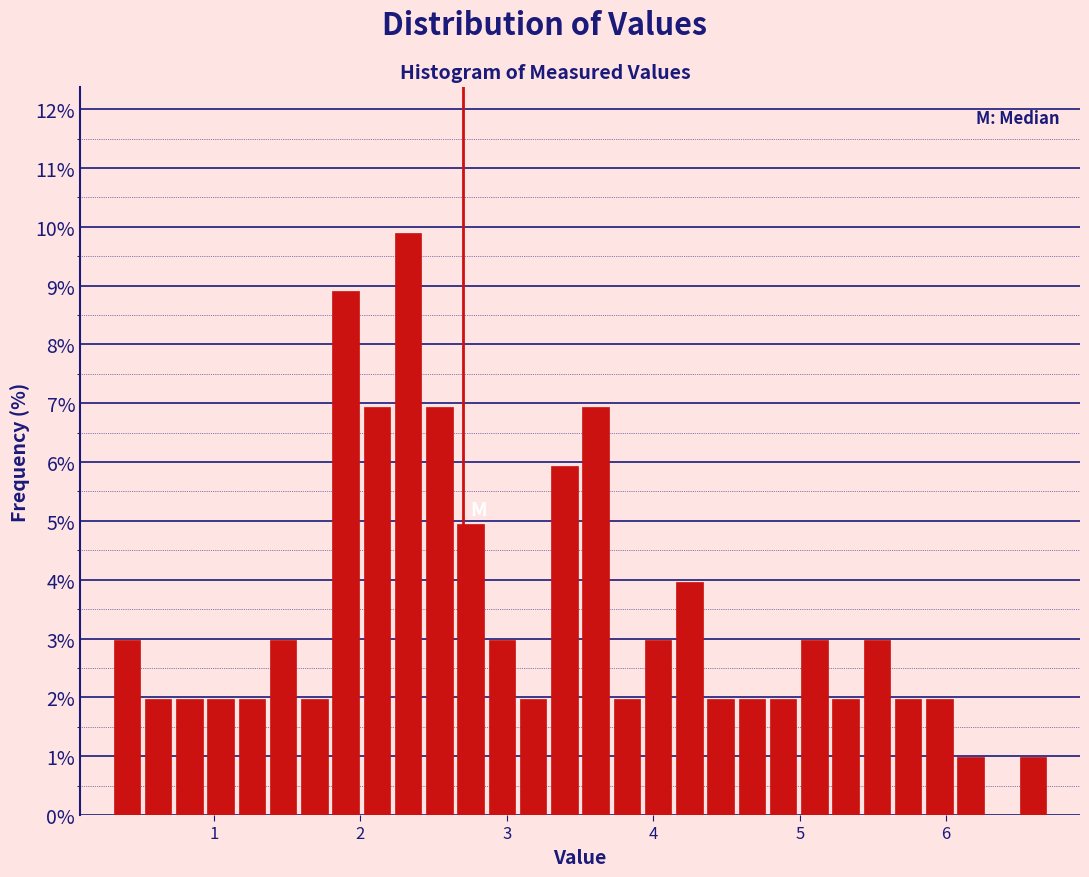

Read against the x-axis, roughly where is the centre of the tallest bar?

2.3